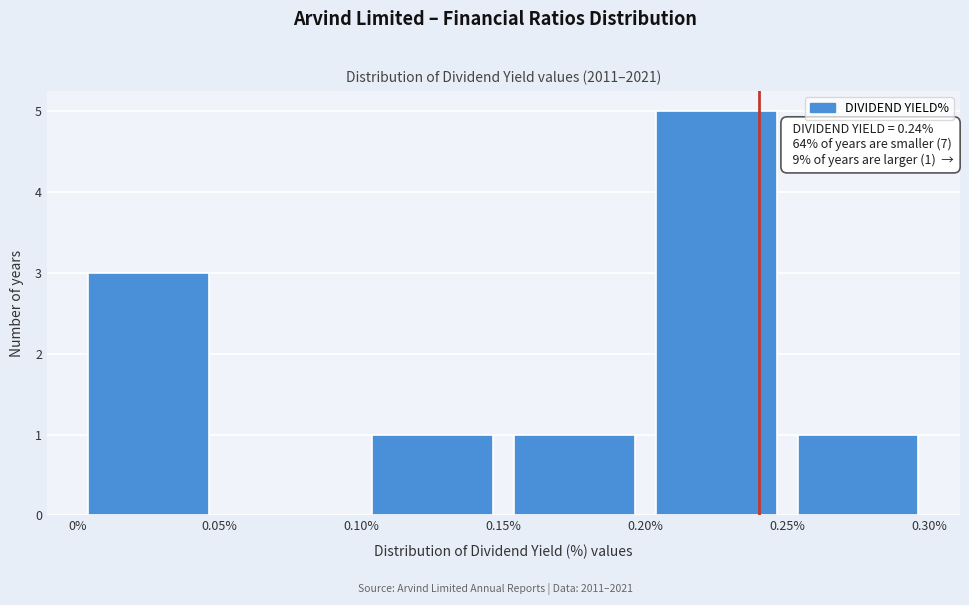

Over which range of the x-axis is the bar tallest?

0.20% to 0.25%